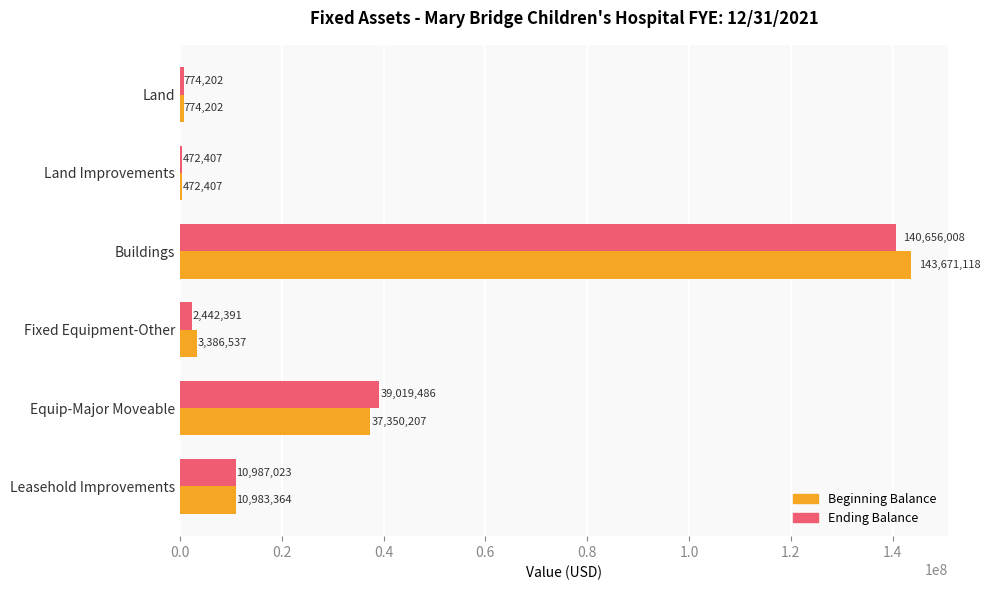

Rank the series by their average value, from lowest to highest.

Ending Balance, Beginning Balance